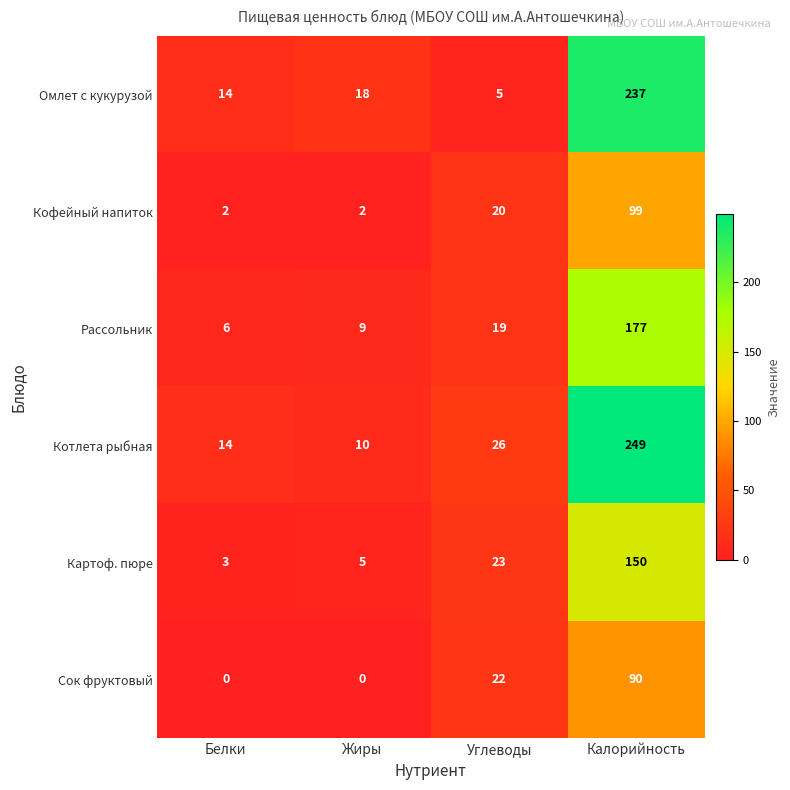

What is the total value across all series at Жиры?

44